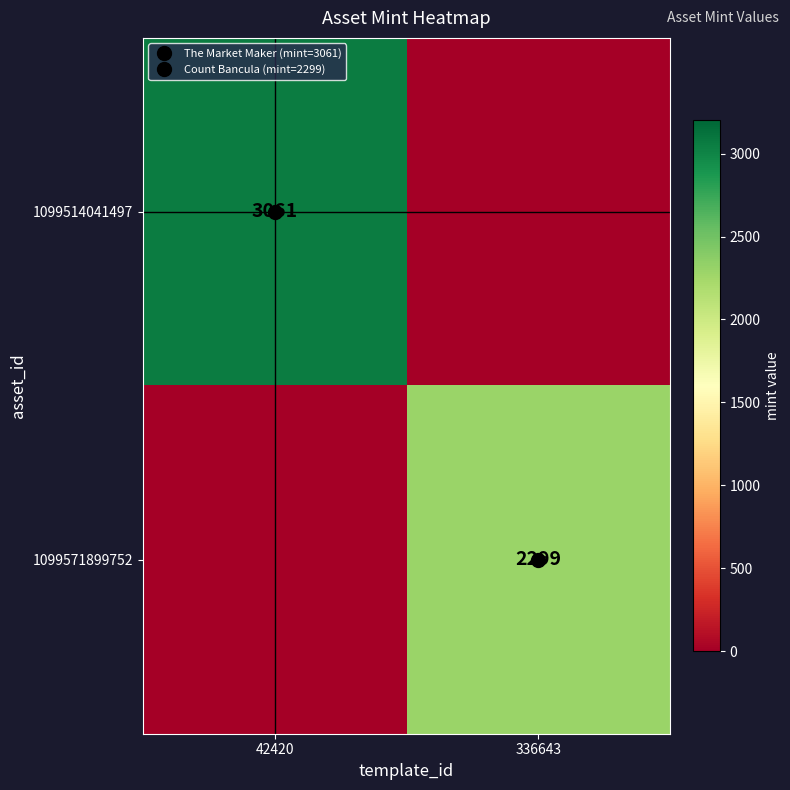

Is the value of 1099571899752 at 336643 greater than the value of 1099514041497 at 42420?

No